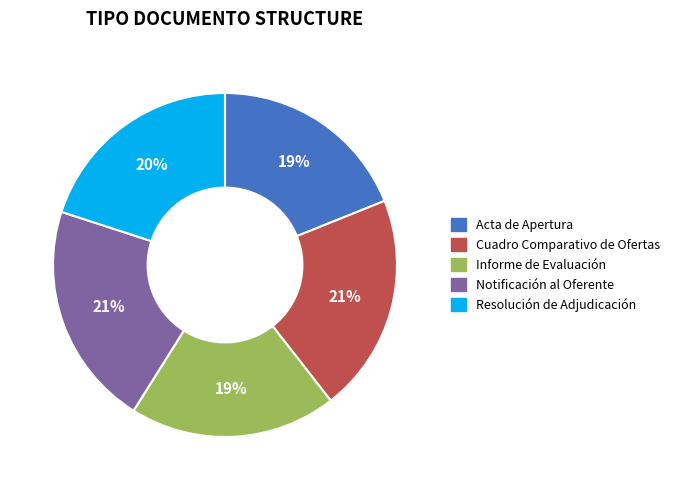

Is the sum of Acta de Apertura and Resolución de Adjudicación greater than half?

No